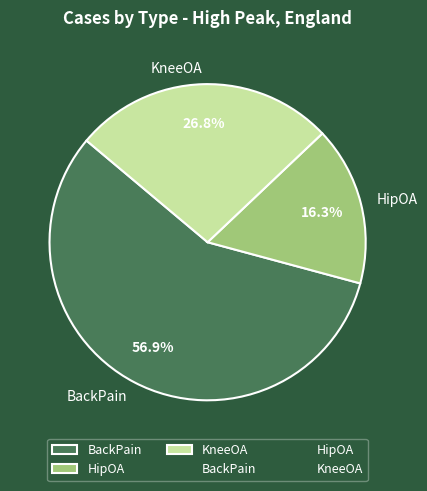

What portion of the pie excludes BackPain?

43.1%